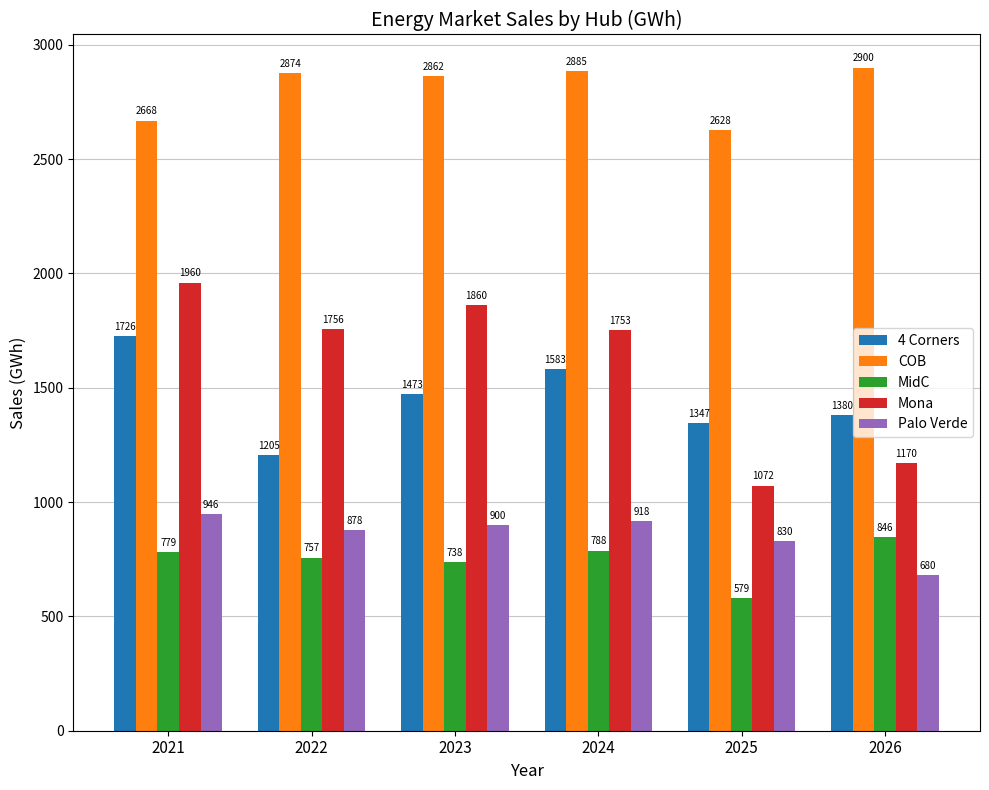

List the series in order of their peak value, lowest first.

MidC, Palo Verde, 4 Corners, Mona, COB